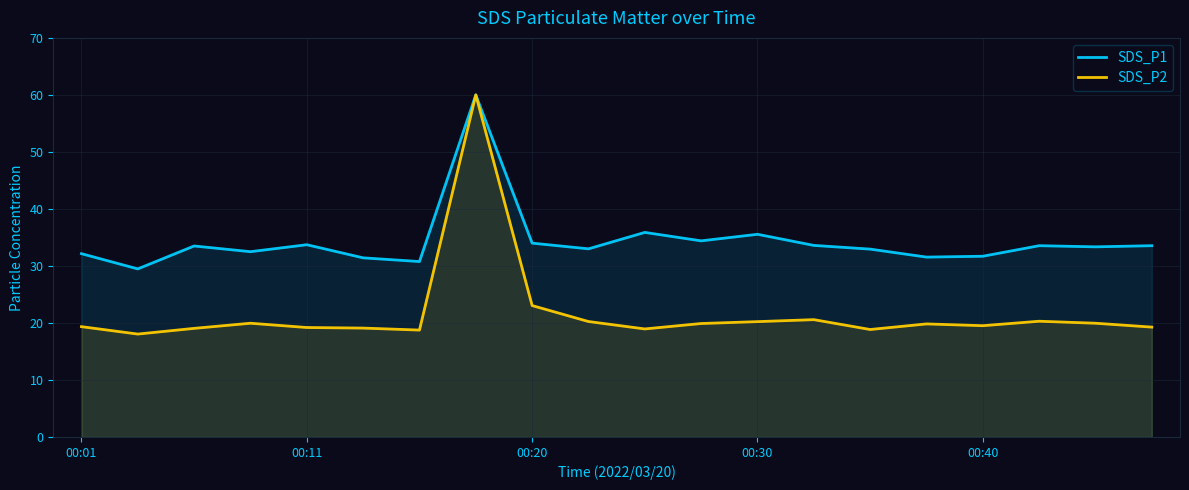

What is the lowest value of the SDS_P1 series?

29.5